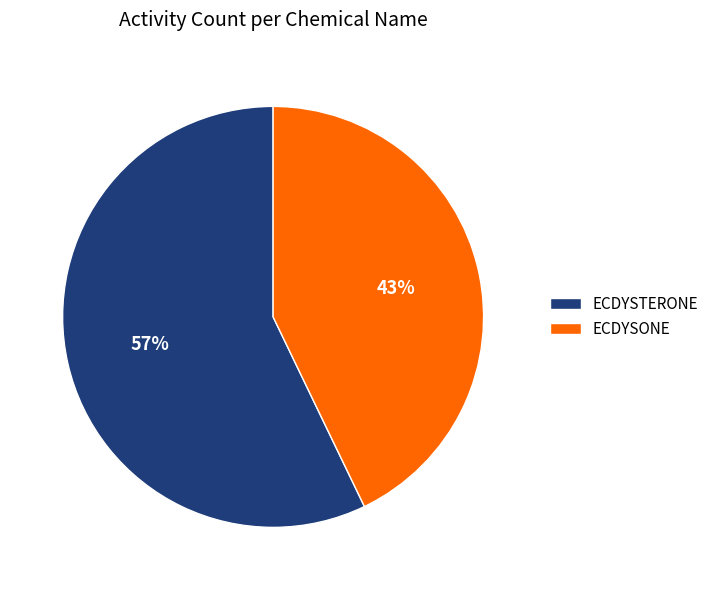

Approximately how many times larger is the value at ECDYSTERONE compared to ECDYSONE?

1.3